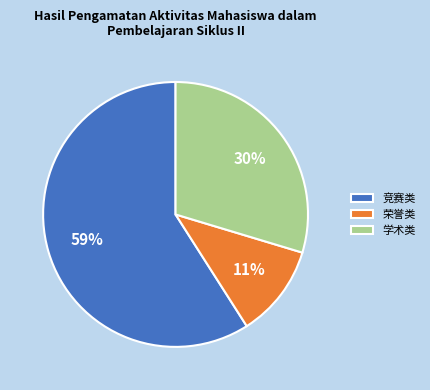

Count the number of slices in the pie.

3